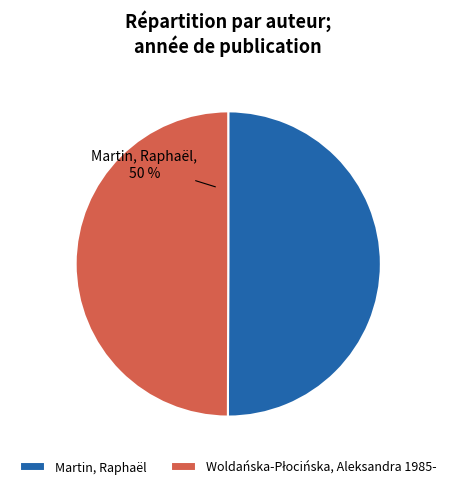

How many segments does this pie chart have?

2